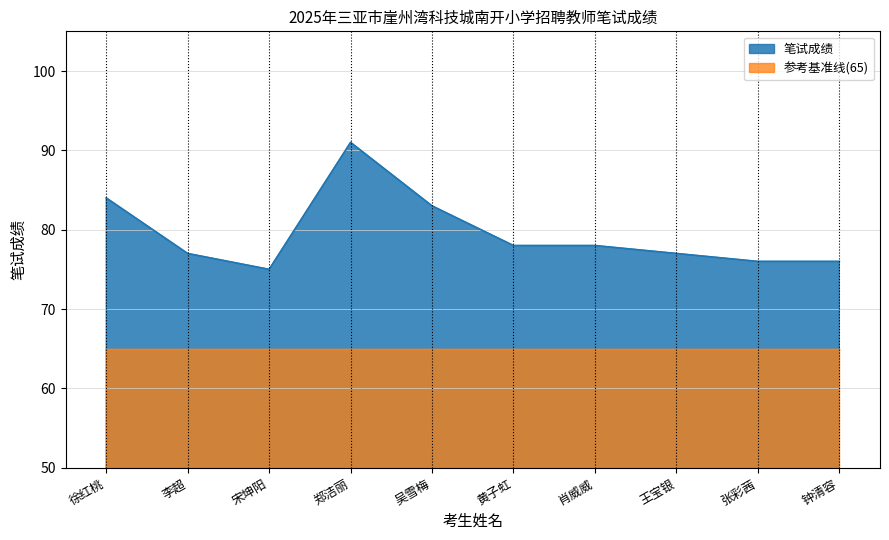

Where is the first local minimum?

宋坤阳